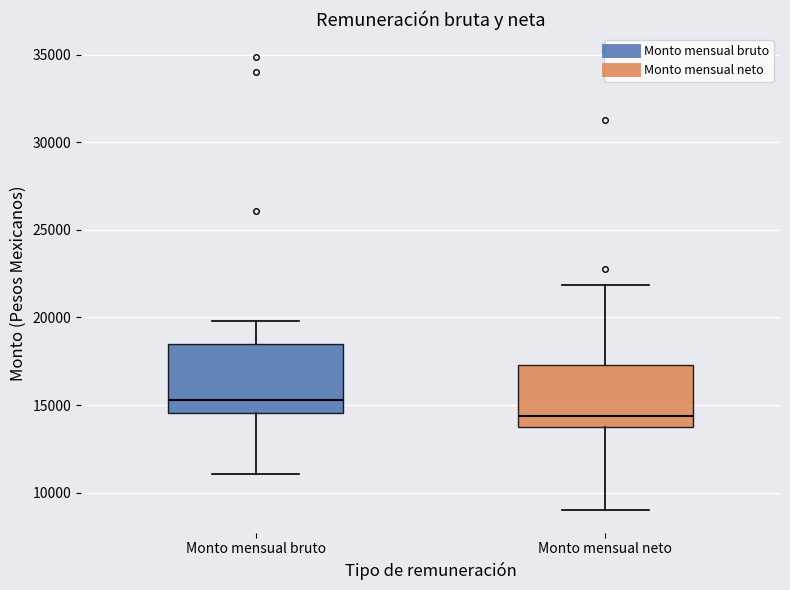

Reading left to right, transcribe this box plot: for each box, give where its median line is, the range the box spans, and where its two whiskers end, as read against the y-axis. The values are not printed on the chart, so give them approximately, as read against the axis.

Monto mensual bruto: median 15500, box 14500 to 18500, whiskers 11000 to 20000
Monto mensual neto: median 14500, box 14000 to 17500, whiskers 9000 to 22000